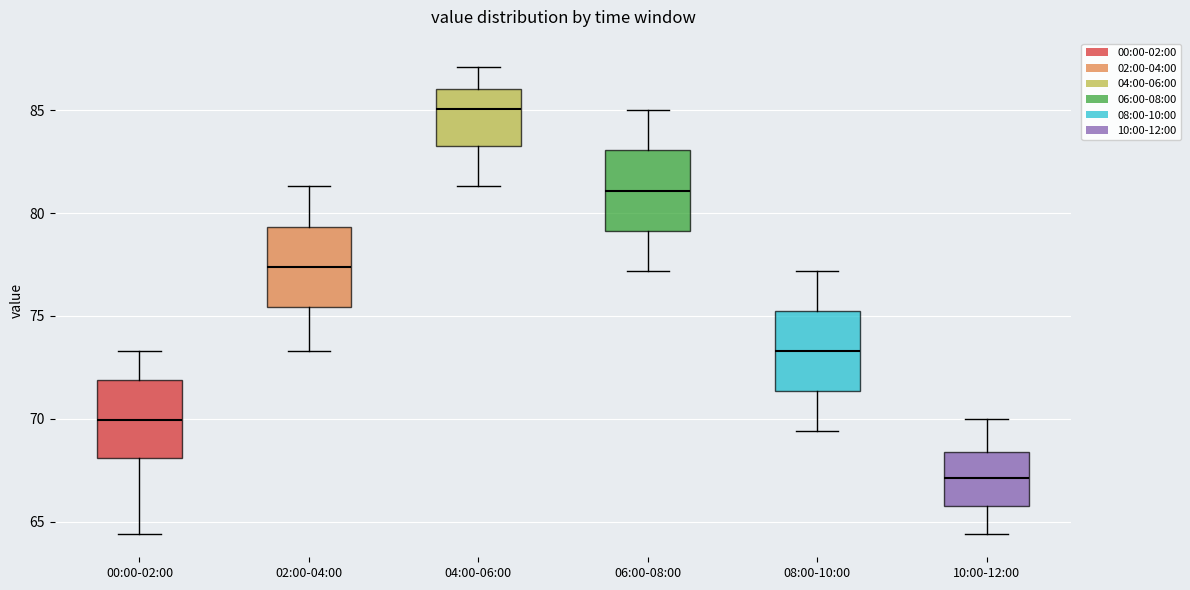

Reading left to right, transcribe this box plot: for each box, give where its median line is, the range the box spans, and where its two whiskers end, as read against the y-axis. The values are not printed on the chart, so give them approximately, as read against the axis.

00:00-02:00: median 70.0, box 68.0 to 72.0, whiskers 64.5 to 73.5
02:00-04:00: median 77.5, box 75.5 to 79.5, whiskers 73.5 to 81.5
04:00-06:00: median 85.0, box 83.5 to 86.0, whiskers 81.5 to 87.0
06:00-08:00: median 81.0, box 79.0 to 83.0, whiskers 77.0 to 85.0
08:00-10:00: median 73.5, box 71.5 to 75.5, whiskers 69.5 to 77.0
10:00-12:00: median 67.0, box 66.0 to 68.5, whiskers 64.5 to 70.0